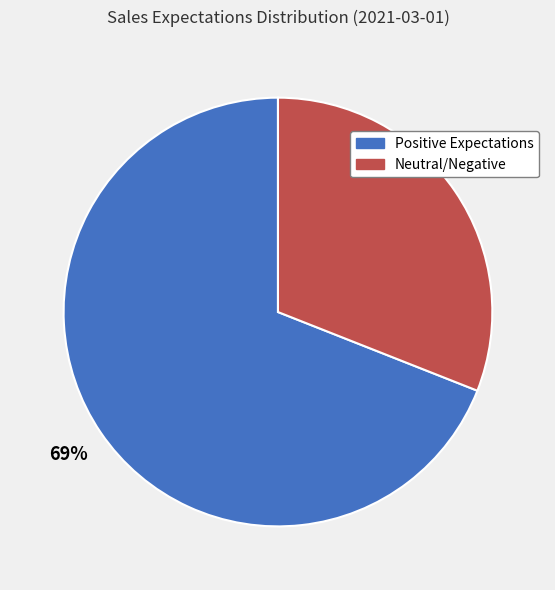

To the nearest percent, what is the average slice percentage?

50%